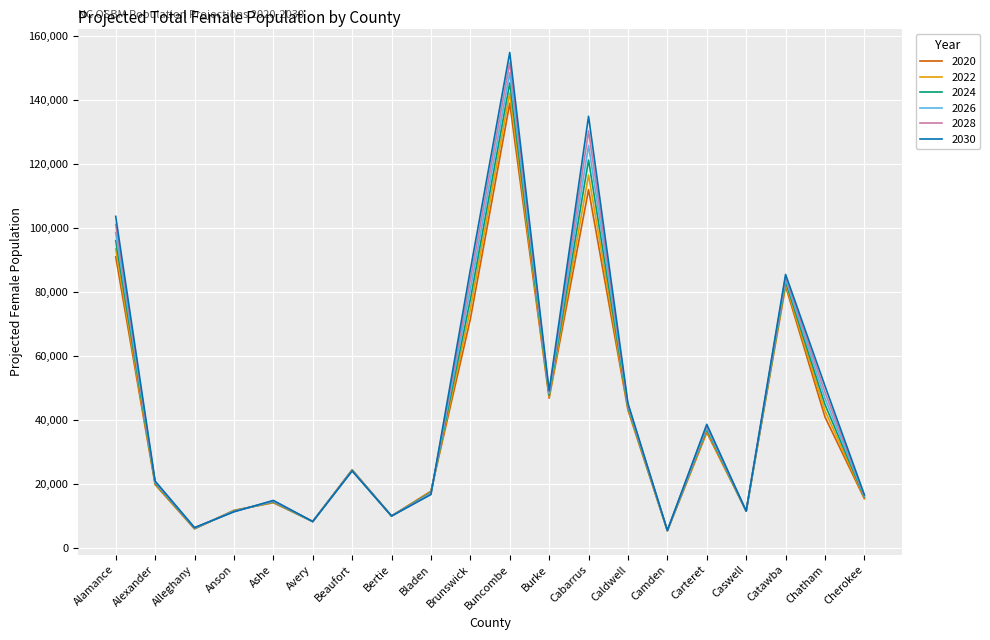

What is the total value across all series at Bladen?

102849